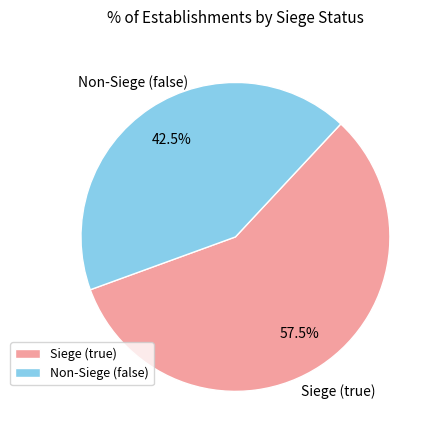

Which slice is the largest?

Siege (true)